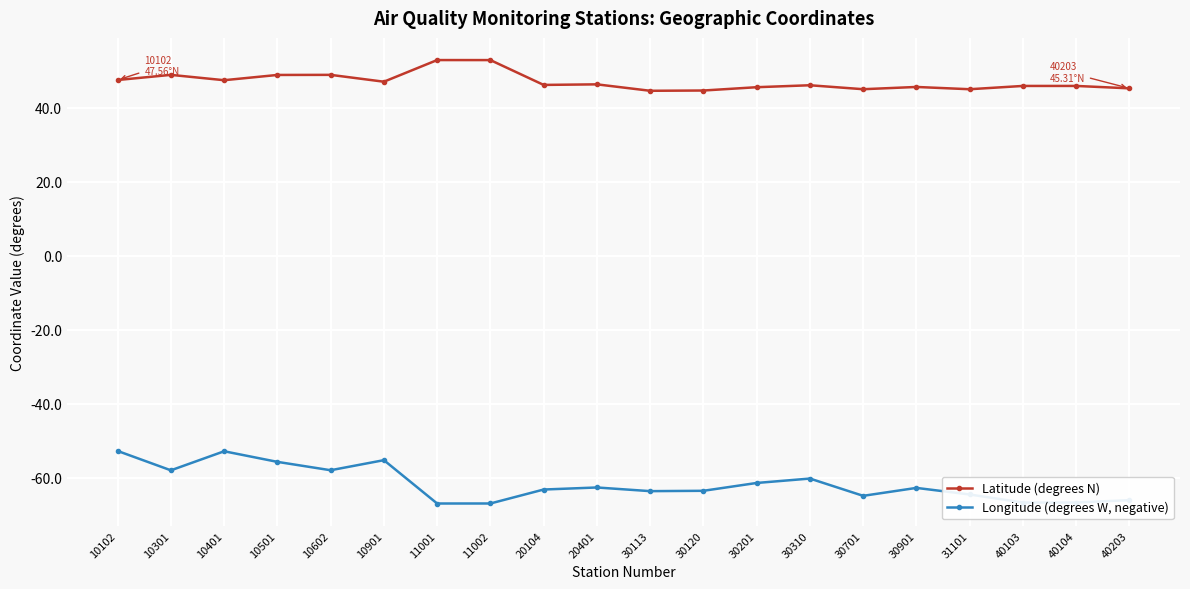

What is the sum of the Longitude (degrees W, negative) values at 30120 and 30113?

-127.1